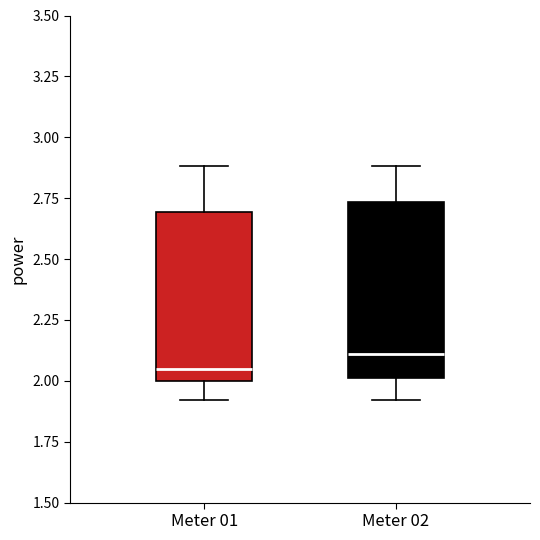

Reading left to right, read every box against the y-axis: the position of its median line, the range the box covers, and the ends of its whiskers. The values are not printed on the chart, so give them approximately, as read against the axis.

Meter 01: median 2.05, box 2.00 to 2.70, whiskers 1.90 to 2.90
Meter 02: median 2.10, box 2.00 to 2.75, whiskers 1.90 to 2.90